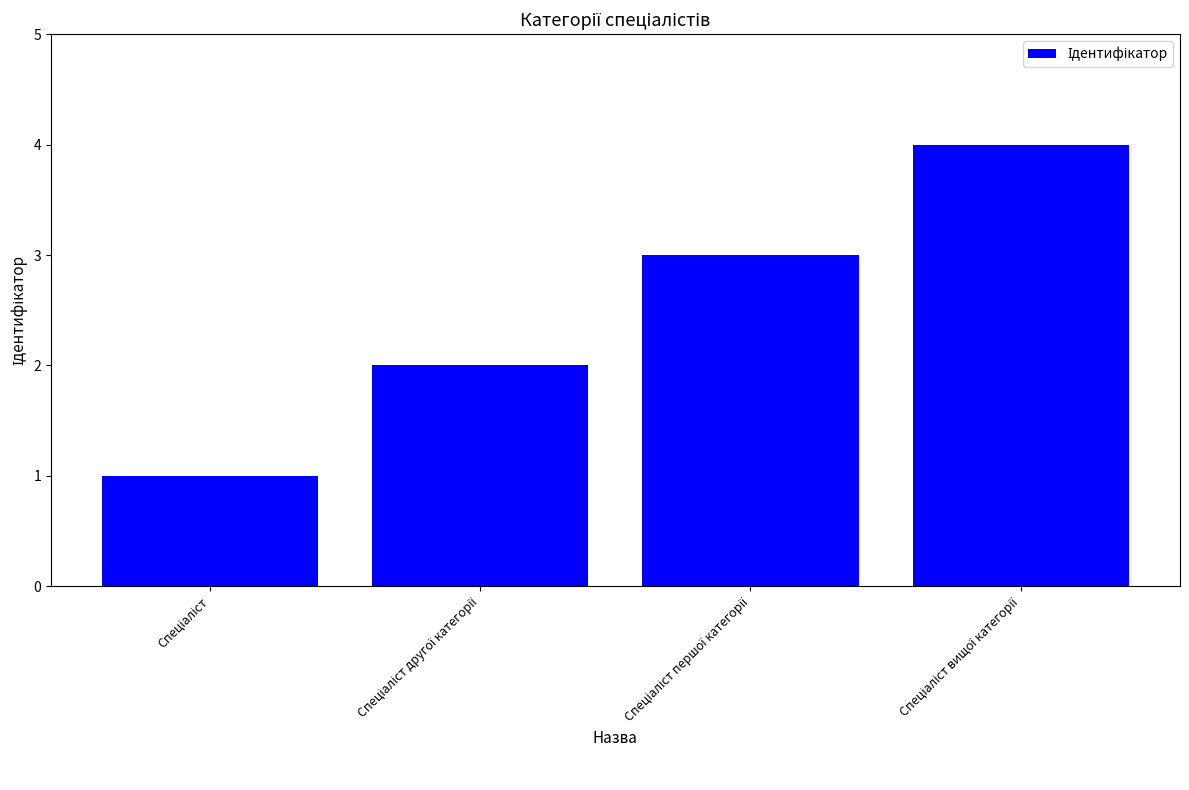

What is the greatest value displayed?

4